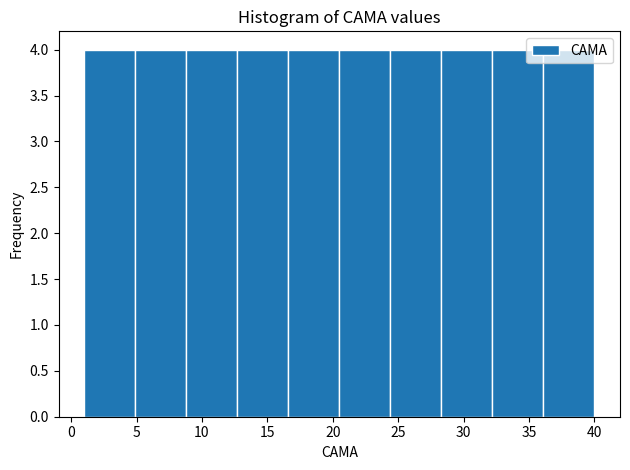

Reading left to right, transcribe this chart: for each bar, give the range it covers on the x-axis and its height. Neither the bar edges nor the heights are printed on the chart, so give them approximately, as read against the axes.

1.0 to 4.9: 4
4.9 to 8.8: 4
8.8 to 12.7: 4
12.7 to 16.6: 4
16.6 to 20.5: 4
20.5 to 24.4: 4
24.4 to 28.3: 4
28.3 to 32.2: 4
32.2 to 36.1: 4
36.1 to 40.0: 4